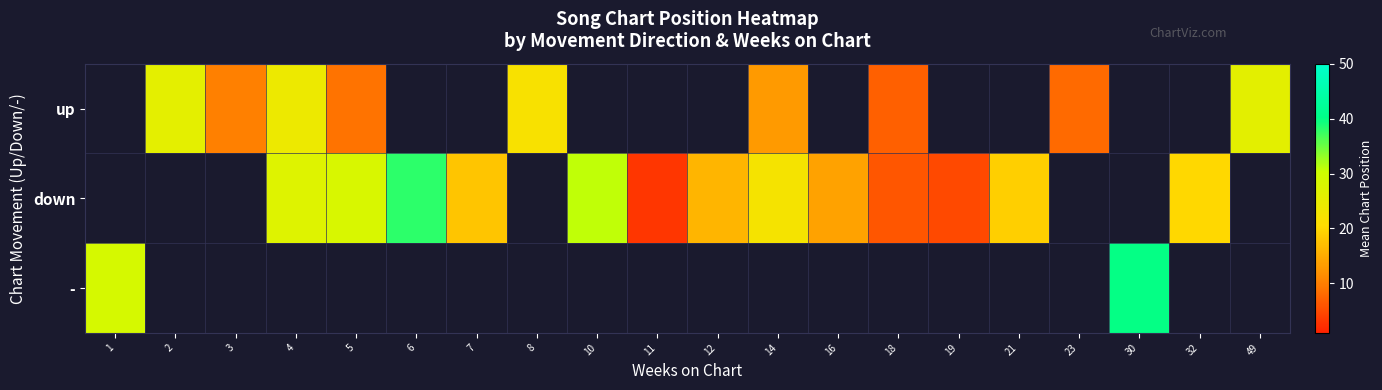

Count the number of categories in the chart.

20